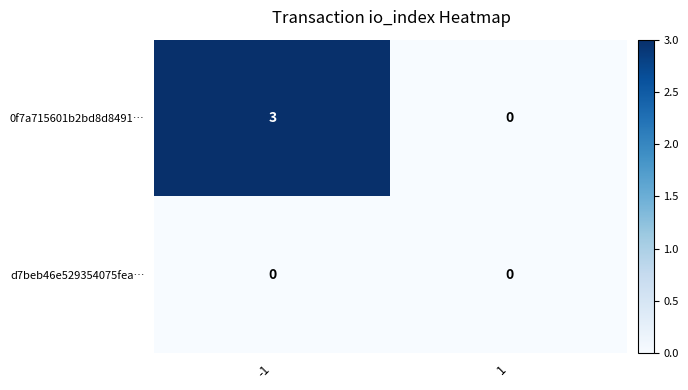

What is the highest value of the 0f7a715601b2bd8d8491… series?

3